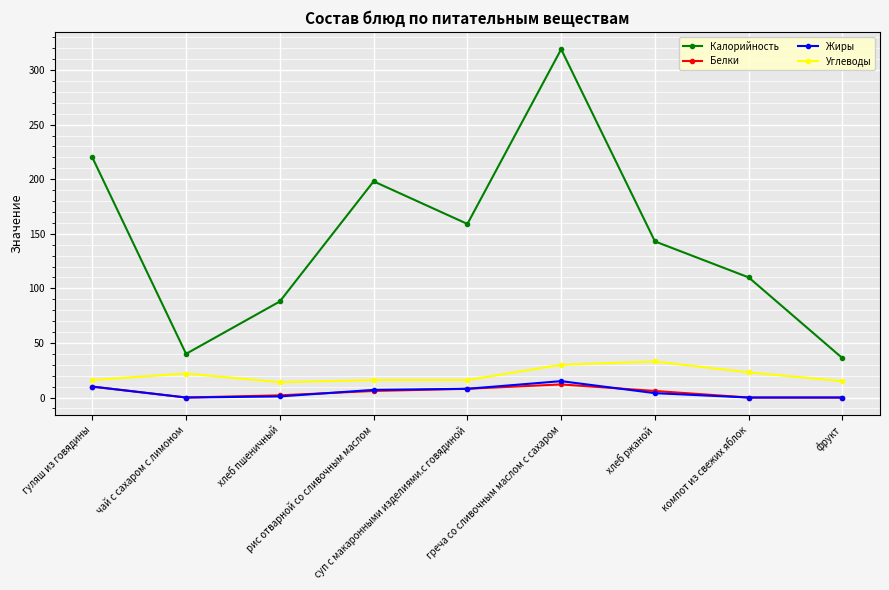

Which series has the largest range (max minus min)?

Калорийность